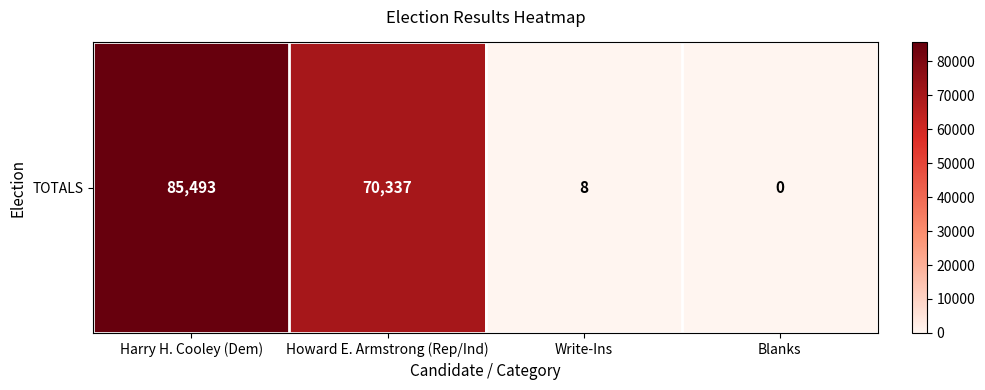

What is the greatest value displayed?

85493